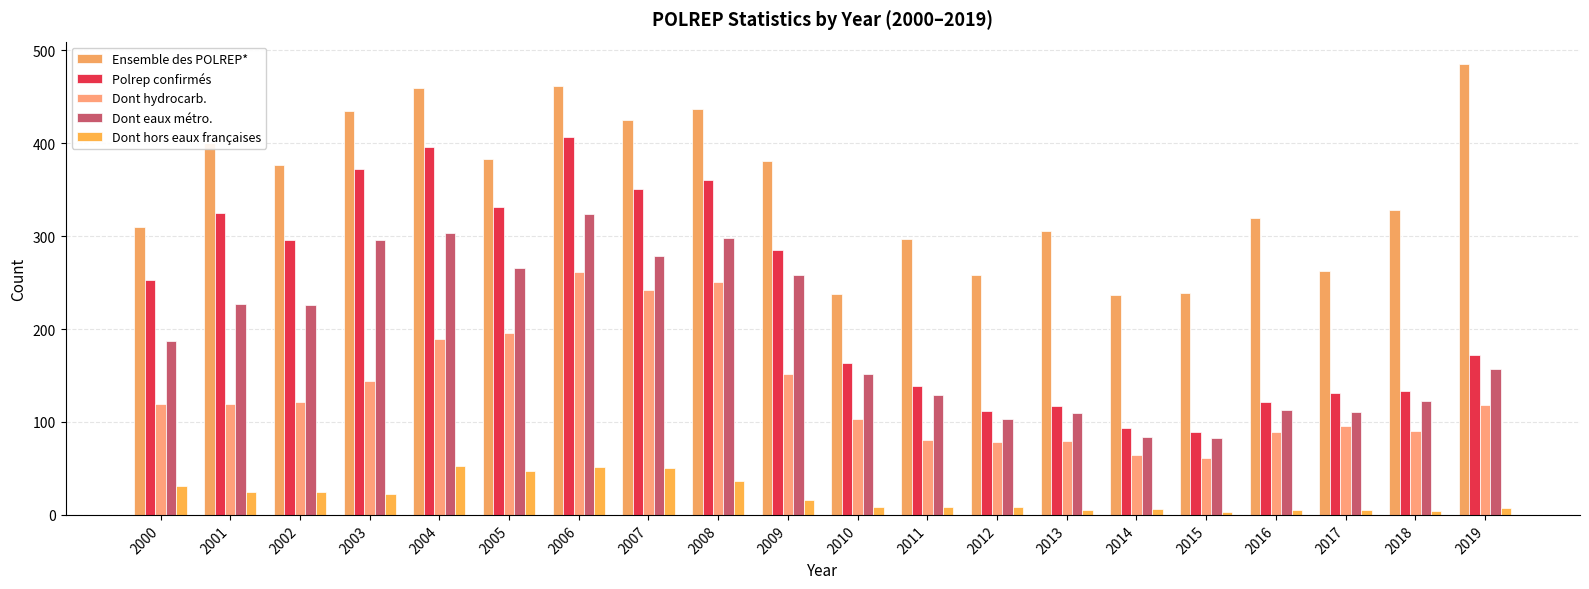

Which category has the highest value in the Polrep confirmés series?

2006